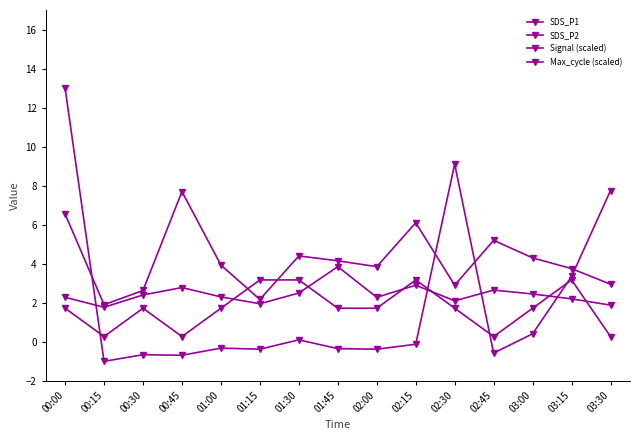

Is the value of SDS_P1 at 02:30 greater than the value of Max_cycle (scaled) at 00:00?

No